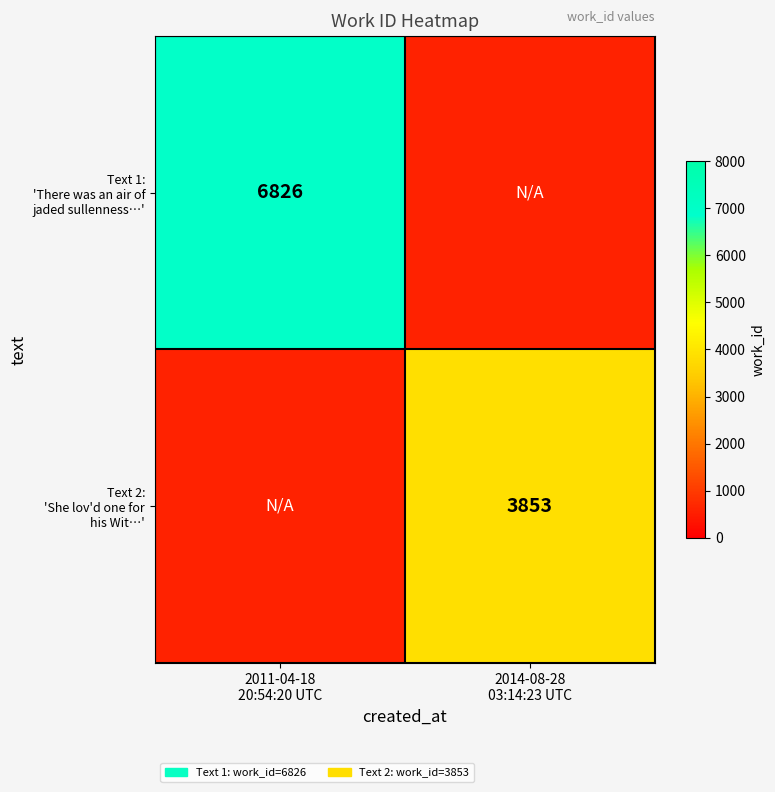

How many values in Text 2: 'She lov'd one for his Wit…' are above zero?

1